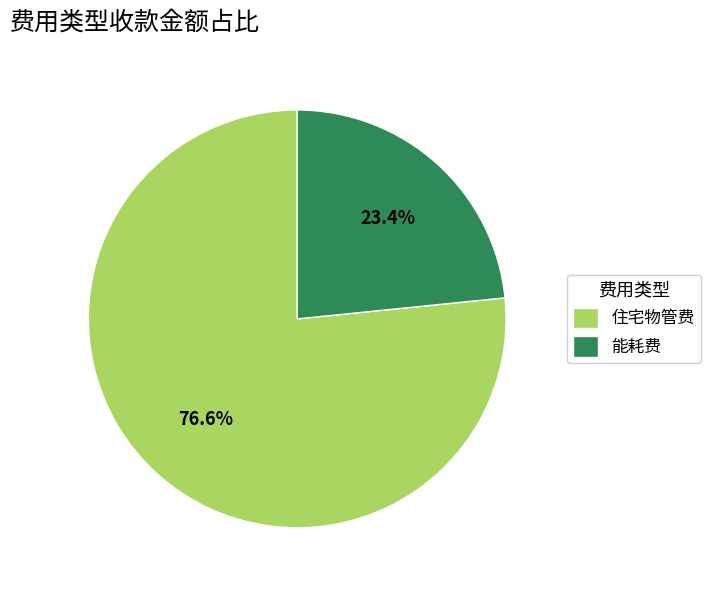

Which slice is the largest?

住宅物管费